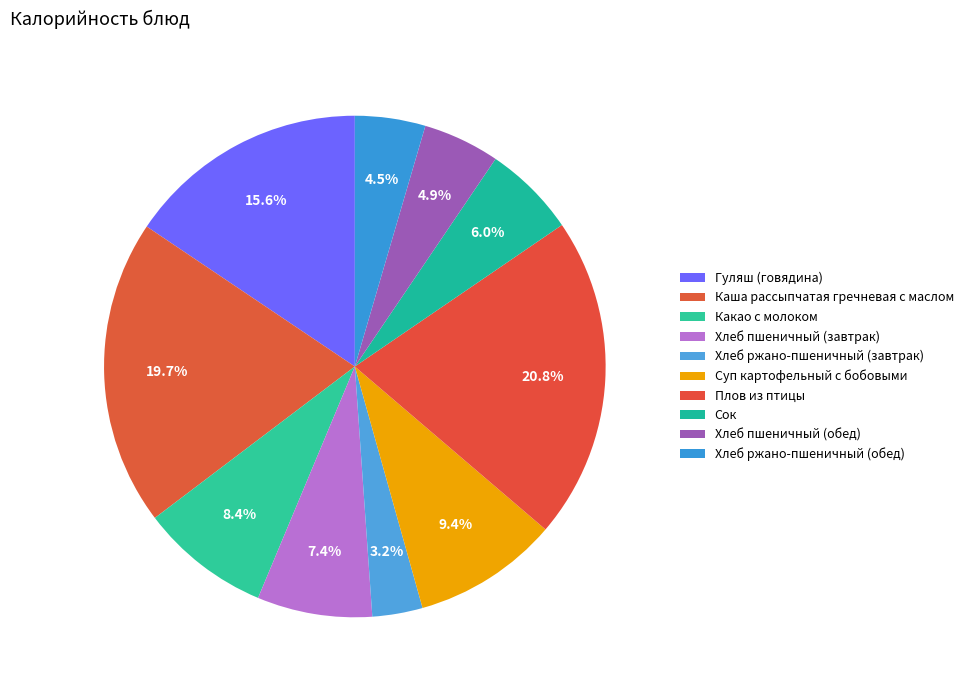

What is the smallest slice in the pie chart?

Хлеб ржано-пшеничный (завтрак)